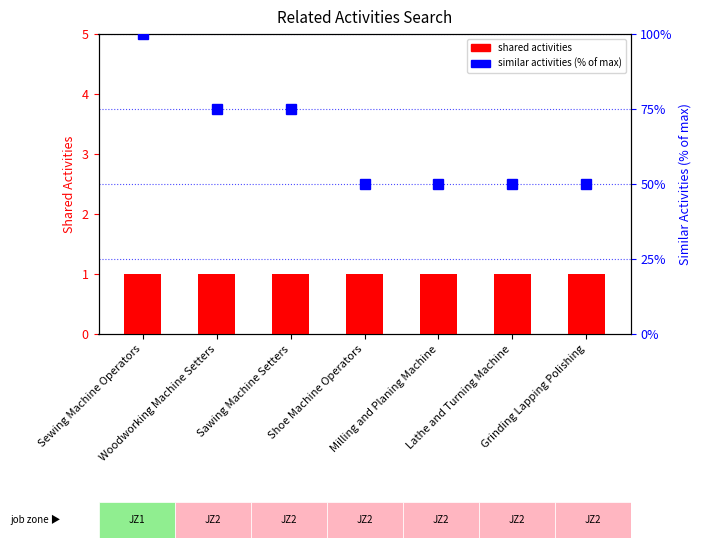

Which series has the widest spread of values?

similar activities (% of max)